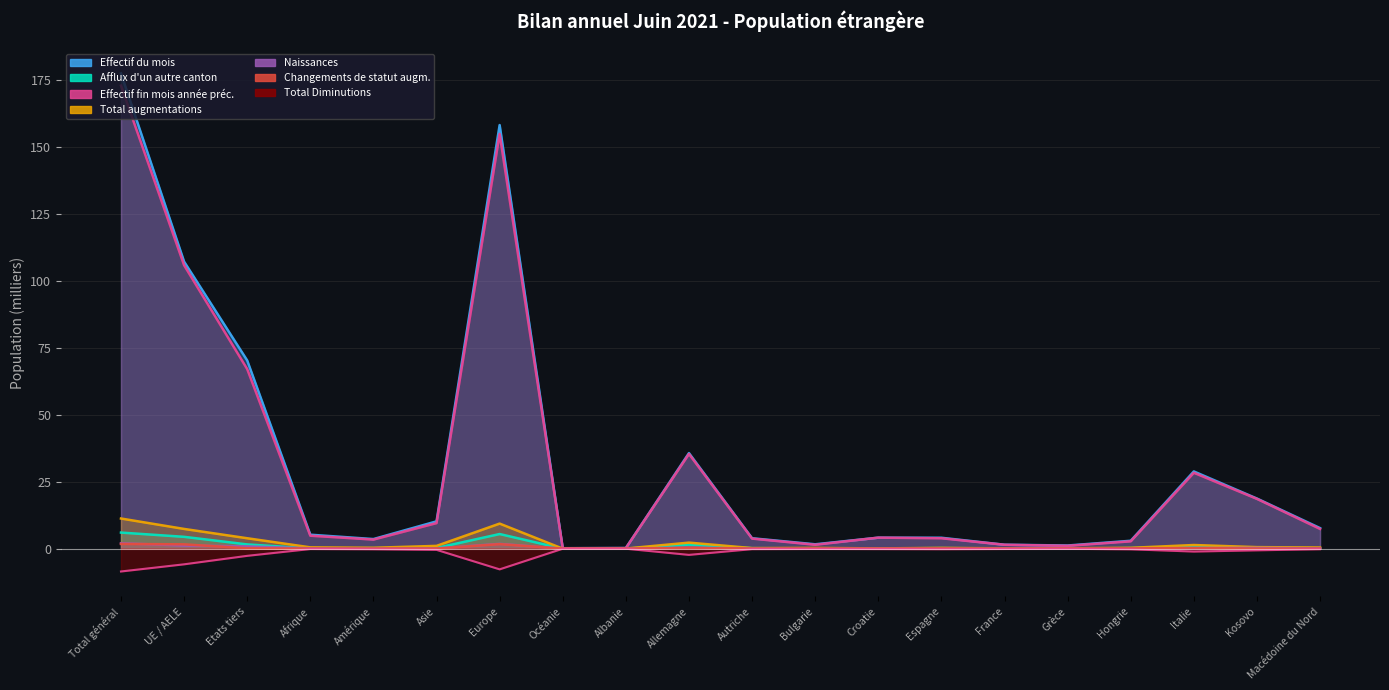

At which category is the sum across all series the highest?

Total général